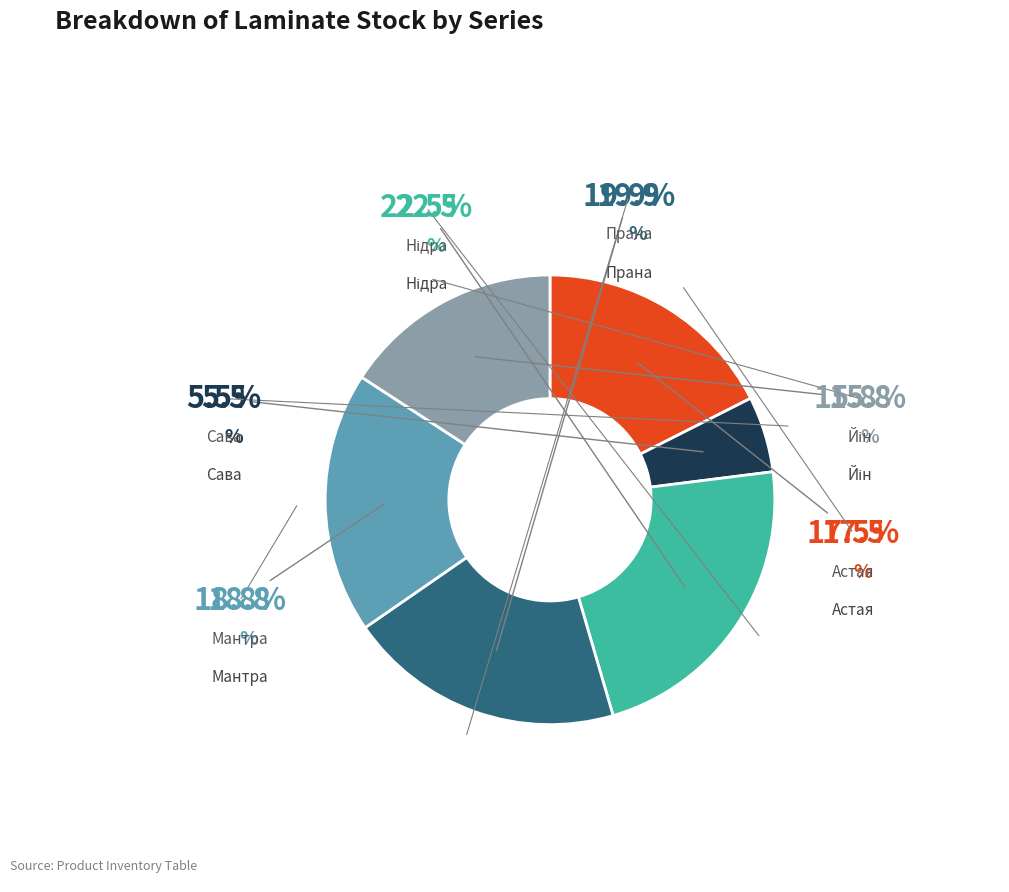

Does any single category account for the majority?

No